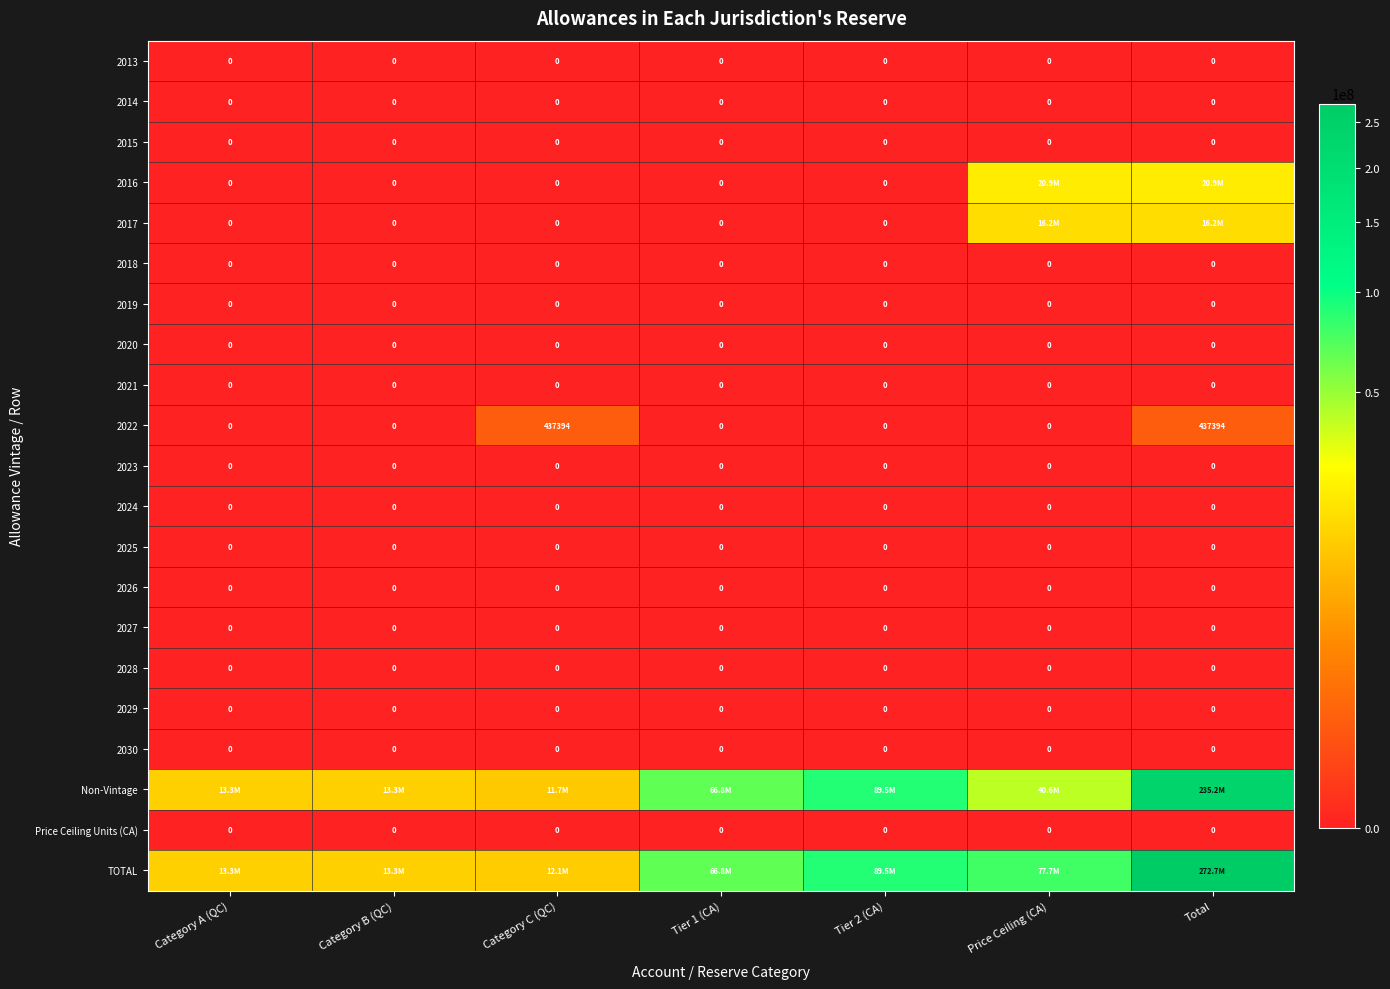

The value of 2019 at Category B (QC) is 0. True or false?

True